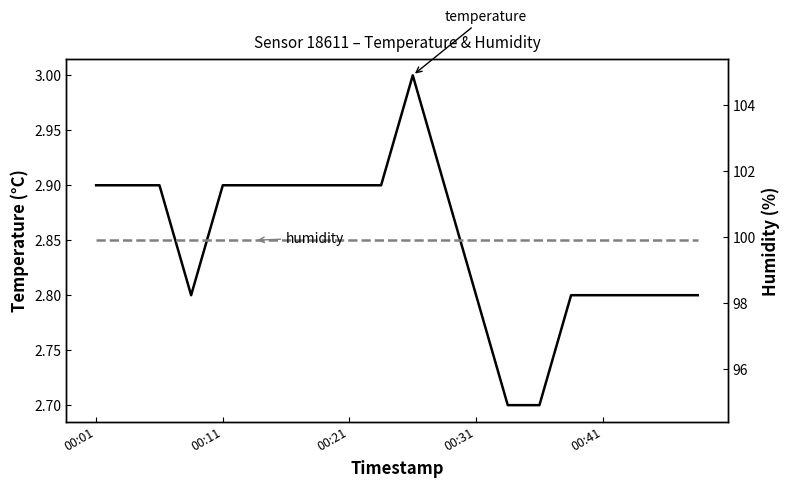

True or false: temperature and humidity cross at least once.

False